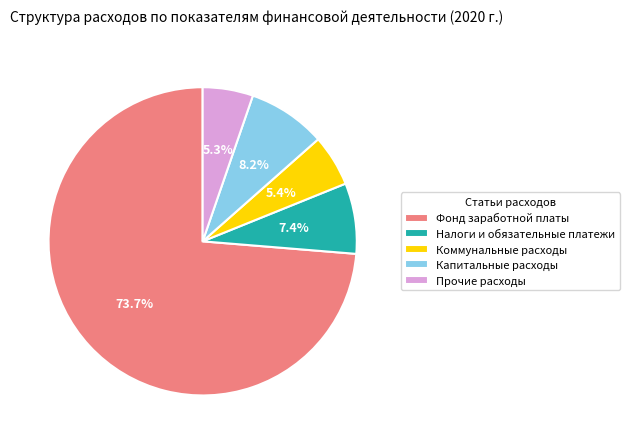

What is the largest slice in the pie chart?

Фонд заработной платы